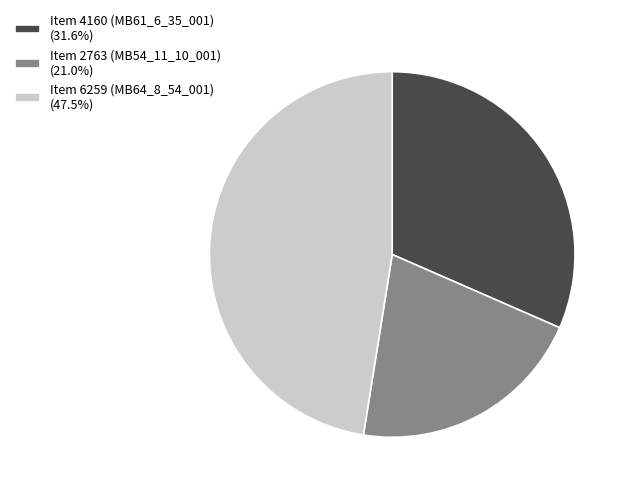

Does Item 4160 (MB61_6_35_001) (31.6%) account for over 50% of the chart?

No